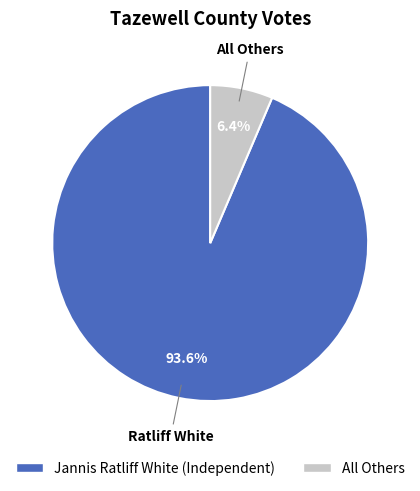

Which category has the biggest portion of the pie?

Jannis Ratliff White (Independent)